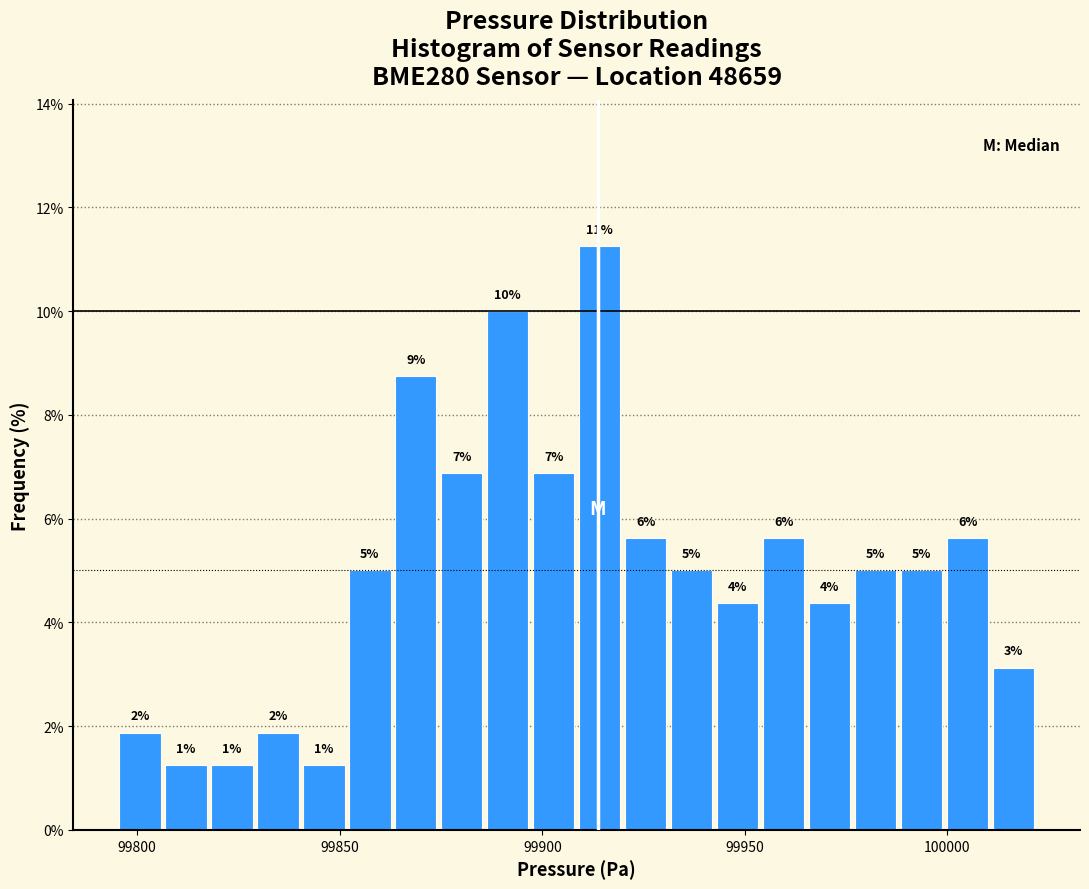

Read against the x-axis, roughly where is the centre of the tallest bar?

99915